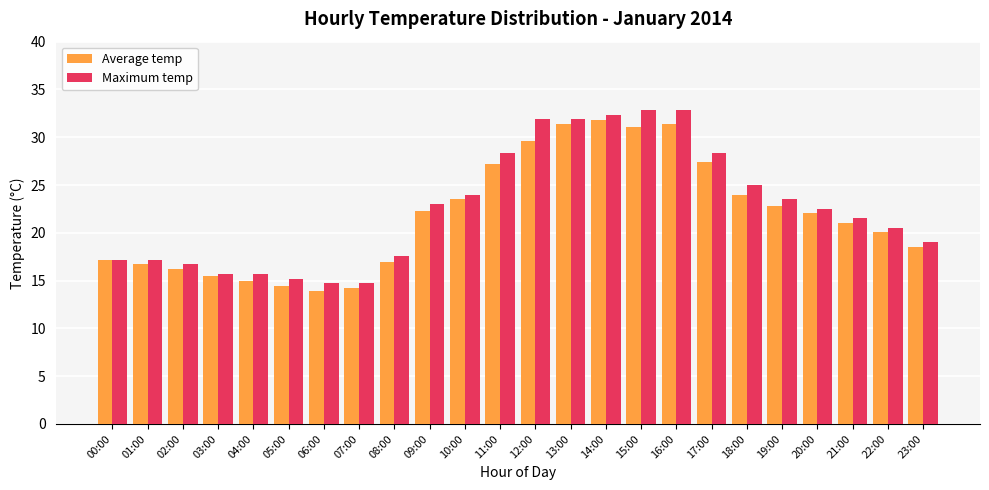

What is the average value of the Average temp series?

21.8